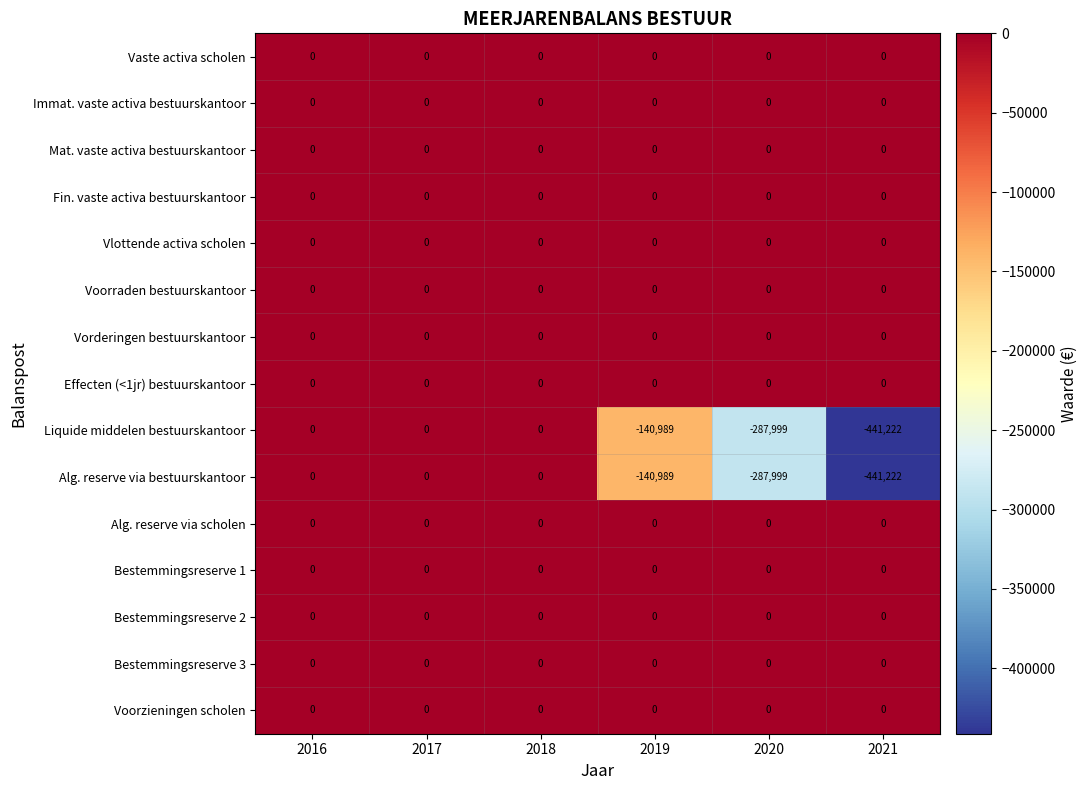

What is the total value across all series at 2020?

-575998